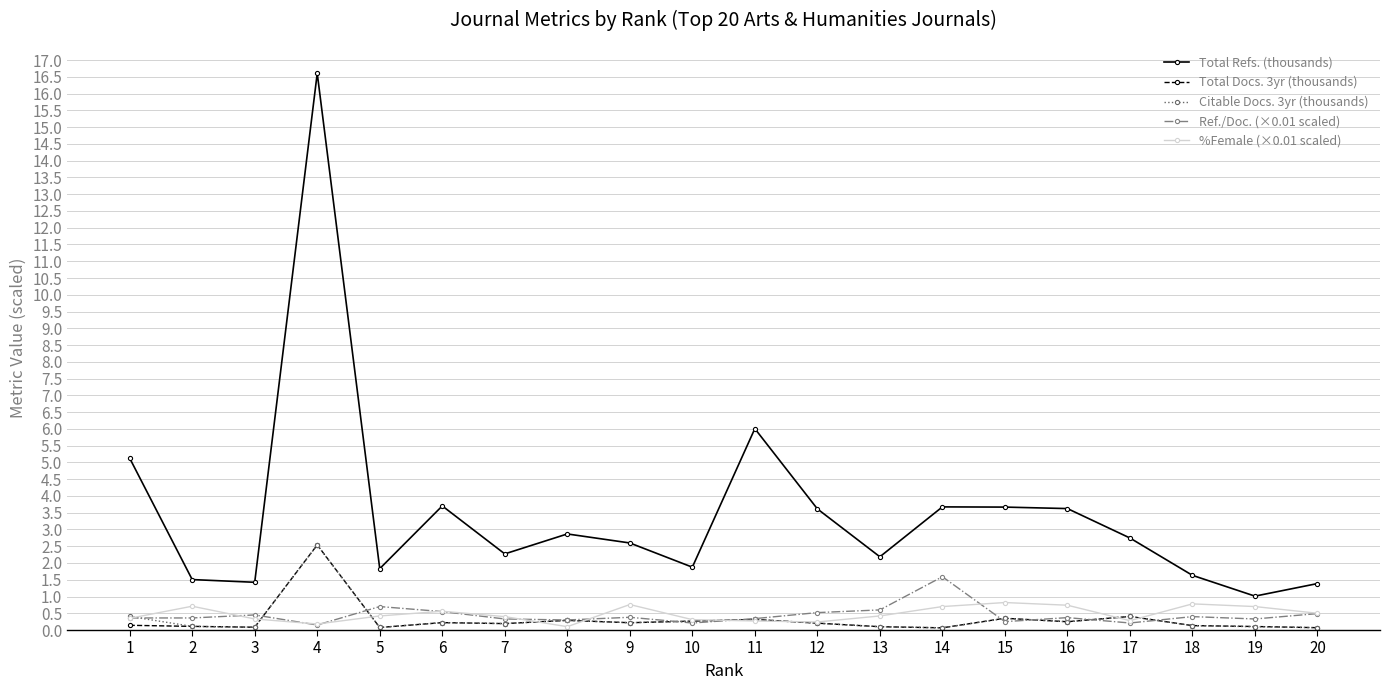

Does the chart display data point markers on the line(s)?

Yes